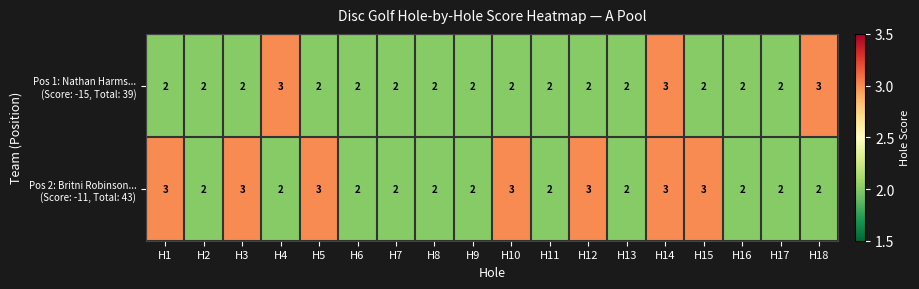

What is the total value across all series at H15?

5